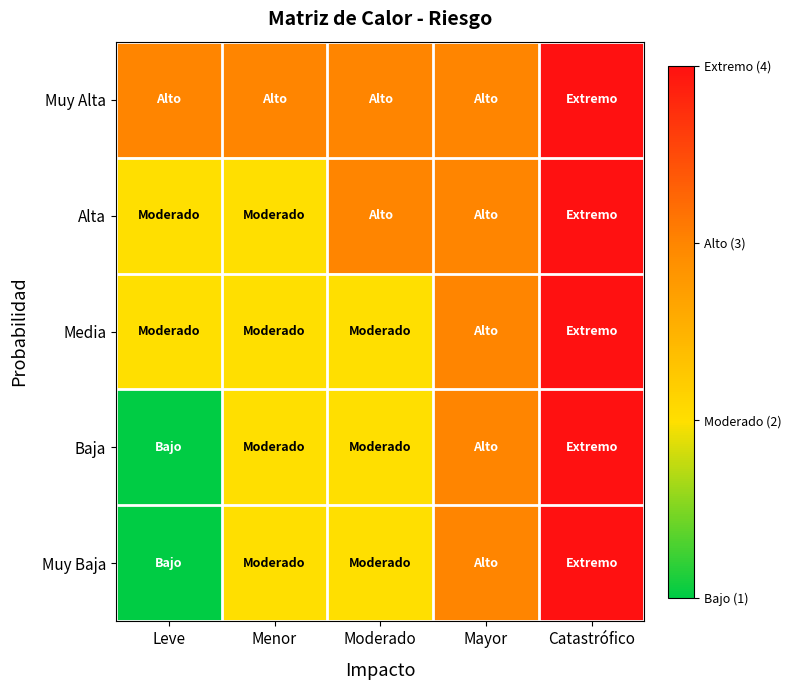

Which label corresponds to the largest value in the chart?

Catastrófico